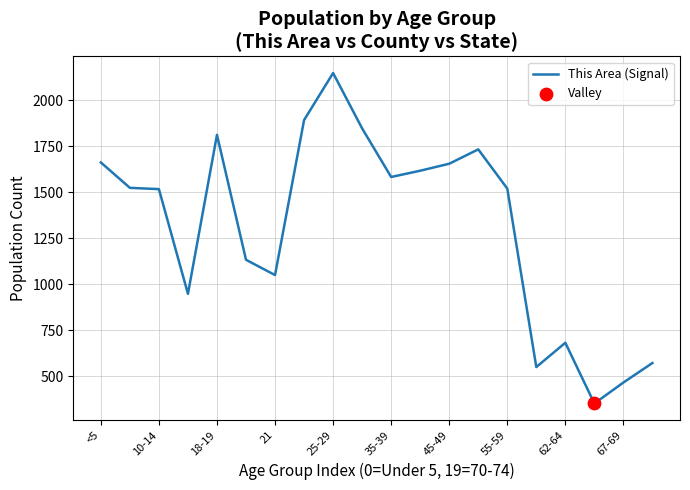

What is the smallest value displayed?

351